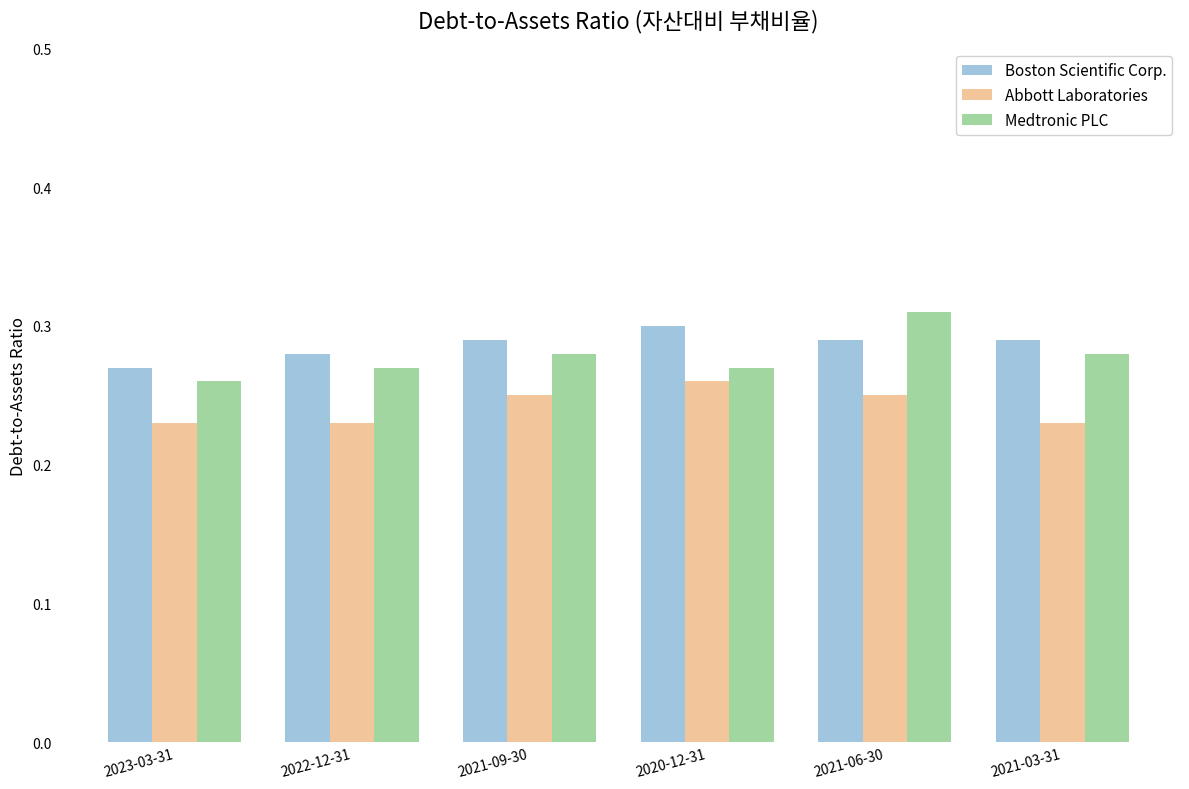

What is the sum of all Boston Scientific Corp. values?

1.7